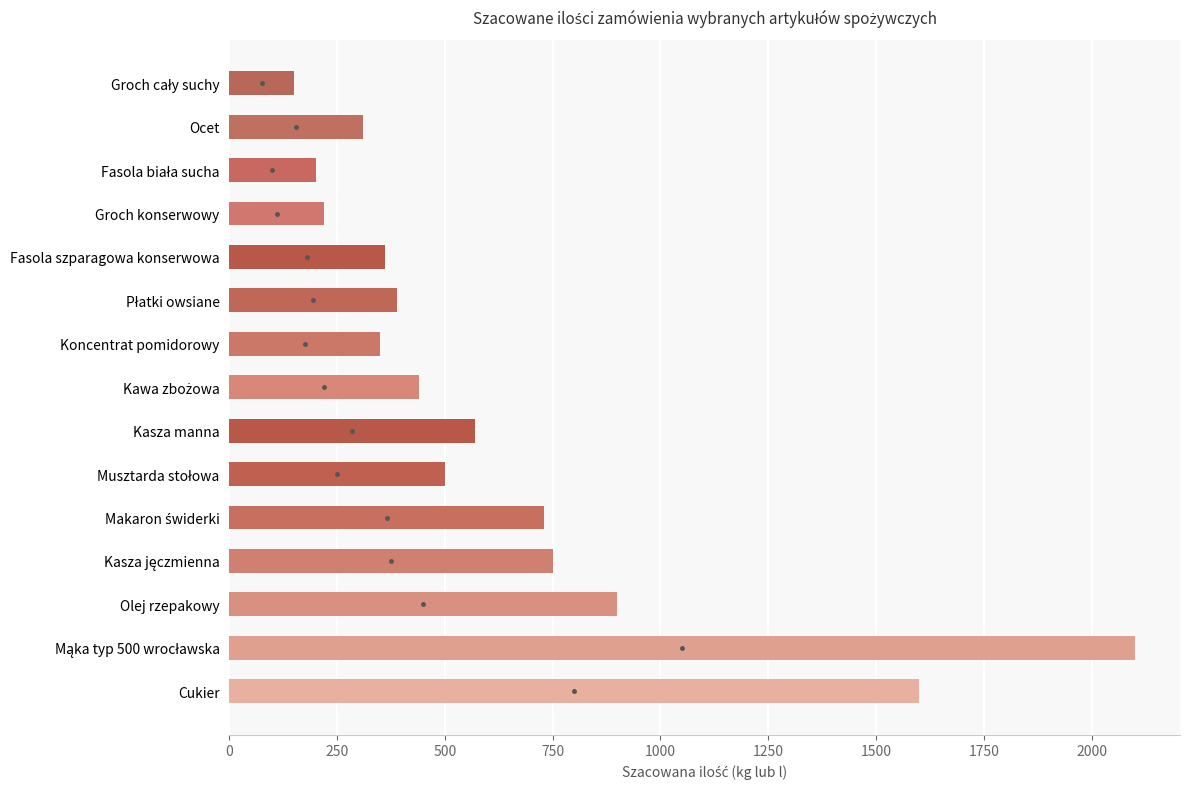

What is the minimum value shown in the chart?

150